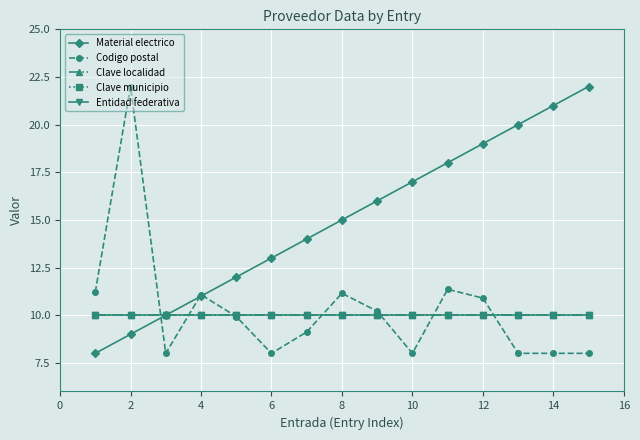

True or false: Clave localidad and Clave municipio intersect in this chart.

False